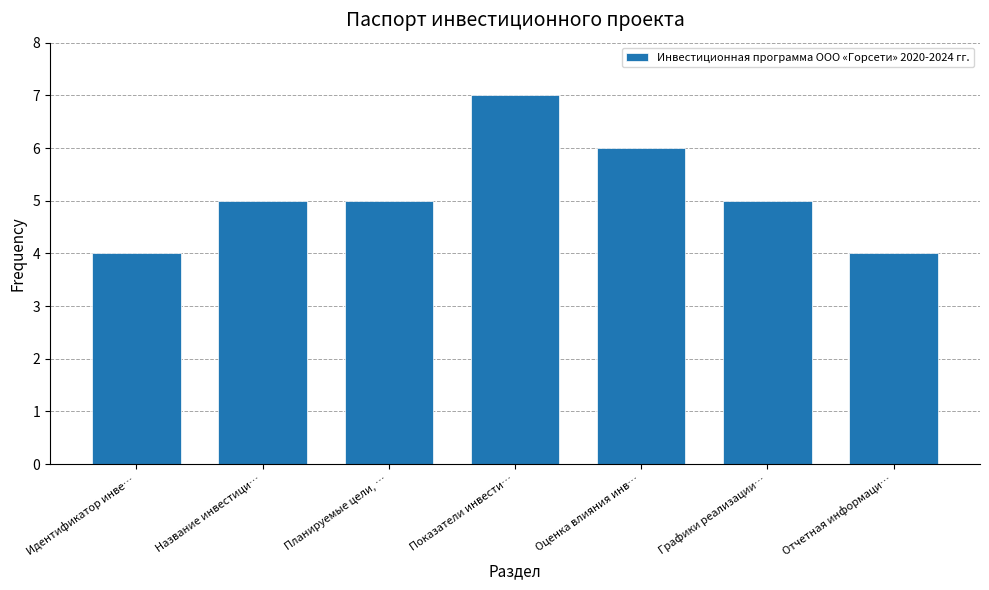

Which label corresponds to the largest value in the chart?

Показатели инвести…